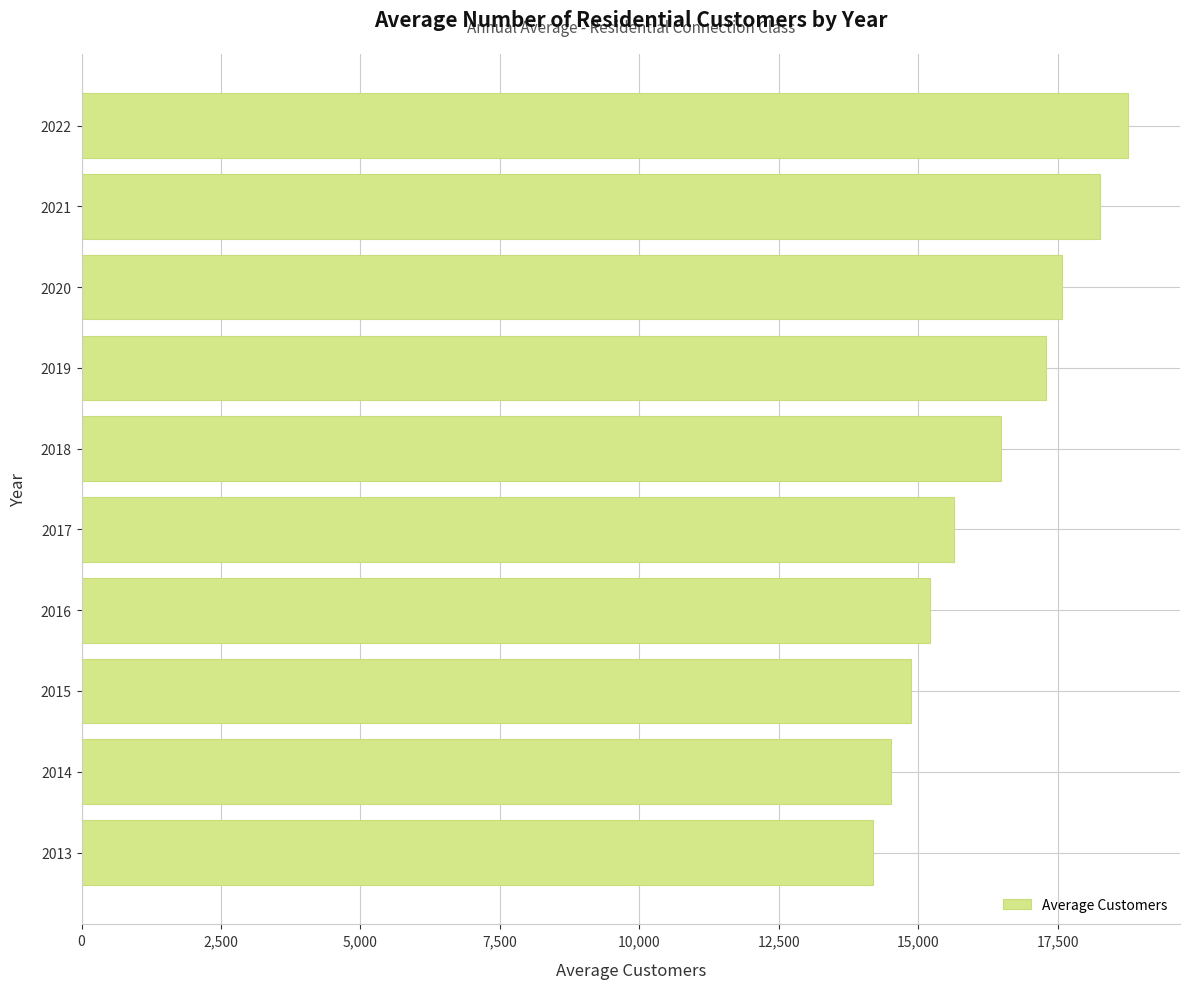

The chart shows a value of 18754.7 at 2022. True or false?

True